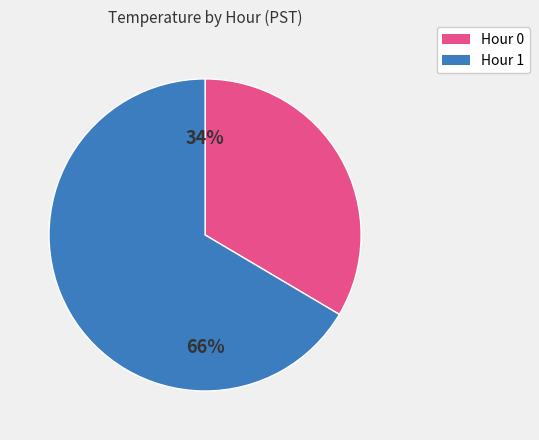

What percentage is the Hour 0 slice, to the nearest percent?

34%